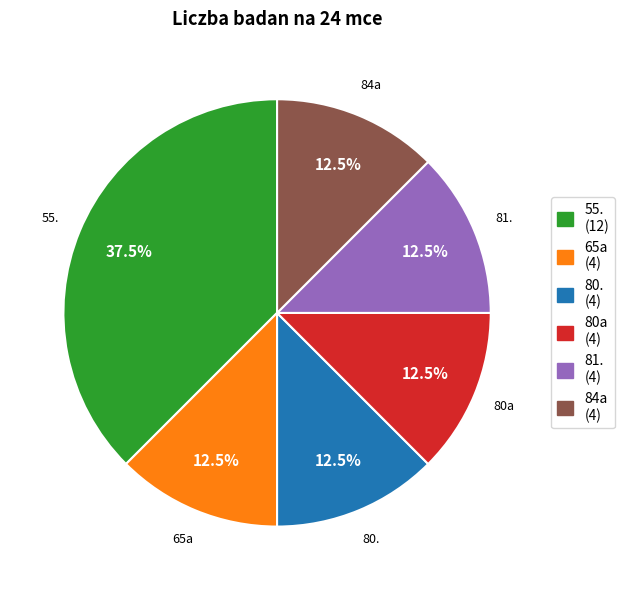

How many slices are in this pie chart?

6